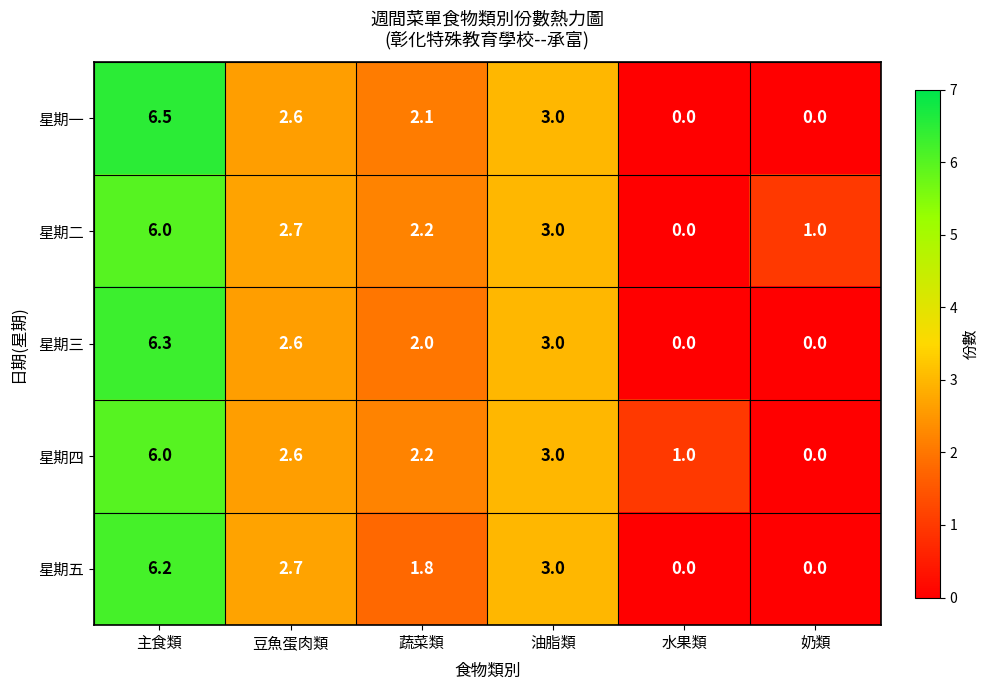

Between 蔬菜類 and 油脂類, which series saw the biggest shift?

星期五